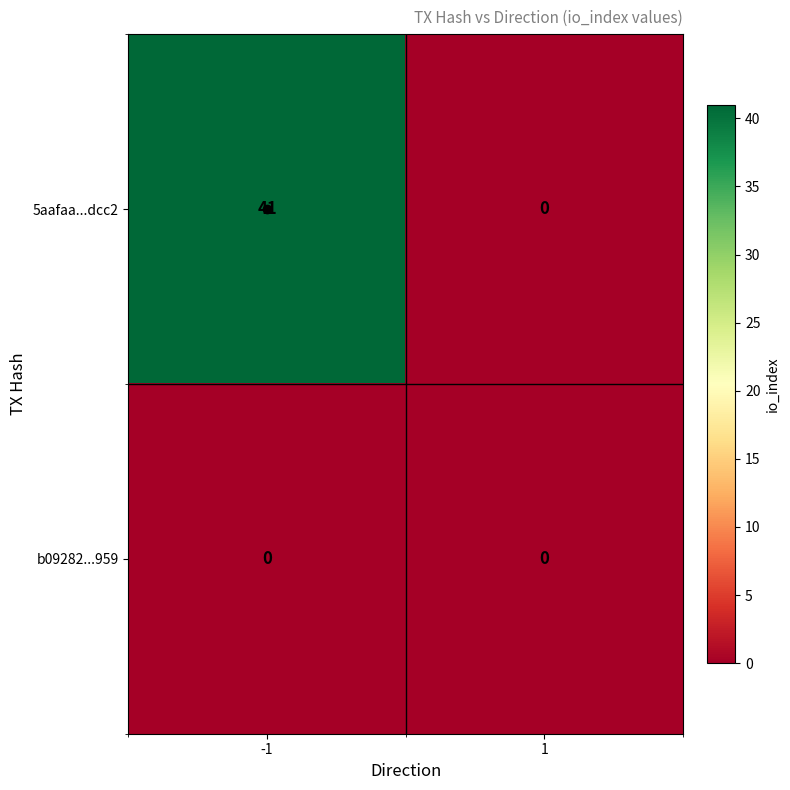

How many distinct data groups are displayed?

2